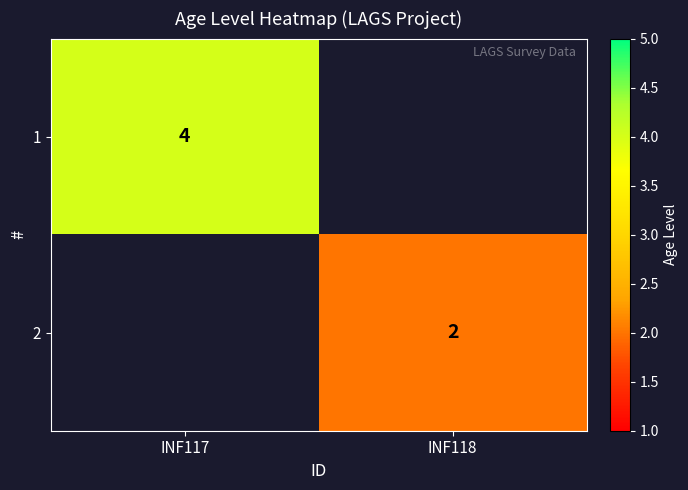

At how many categories does at least one series exceed 2?

1